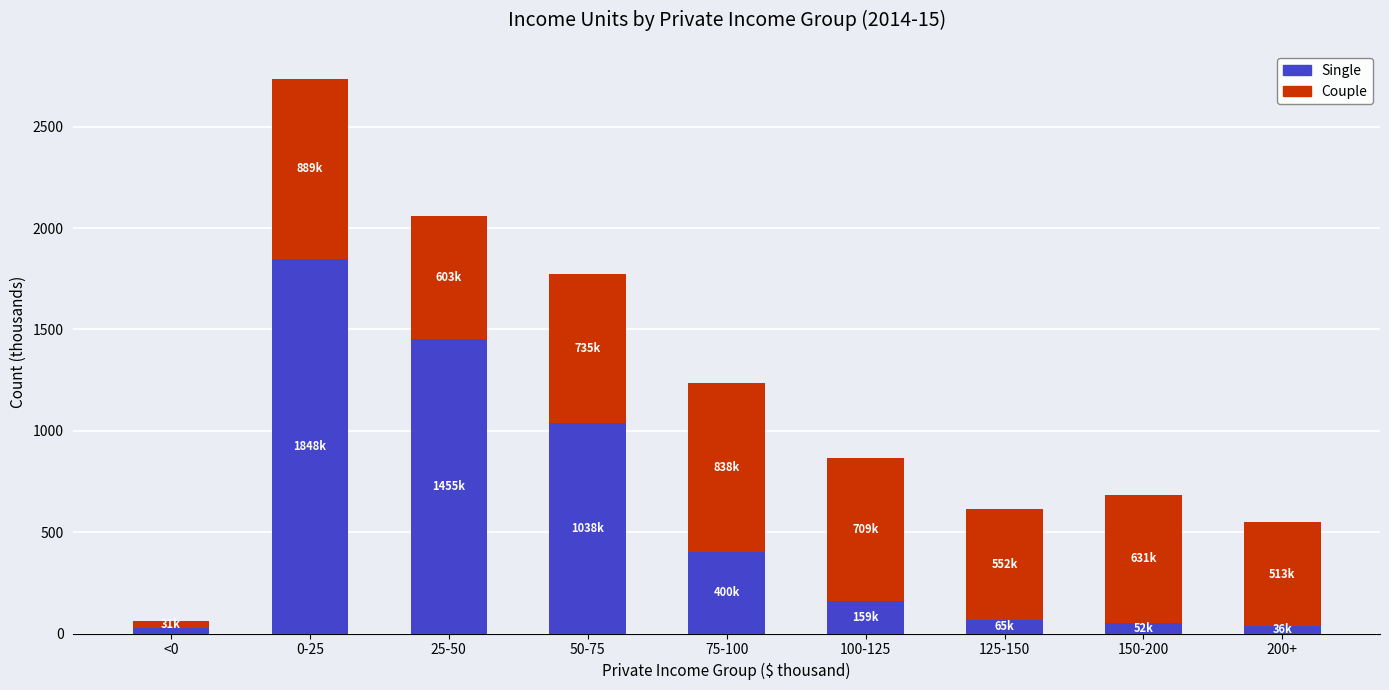

Is it true that Single equals 52.4 at 150-200?

True